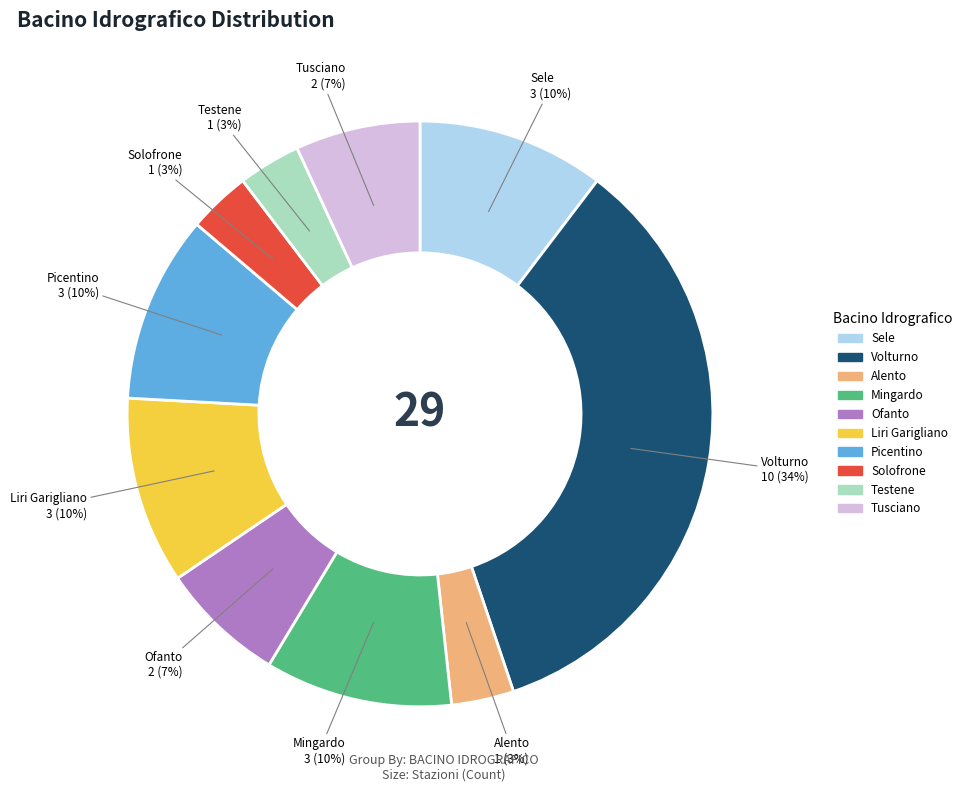

To the nearest percent, what portion does Alento represent?

3%